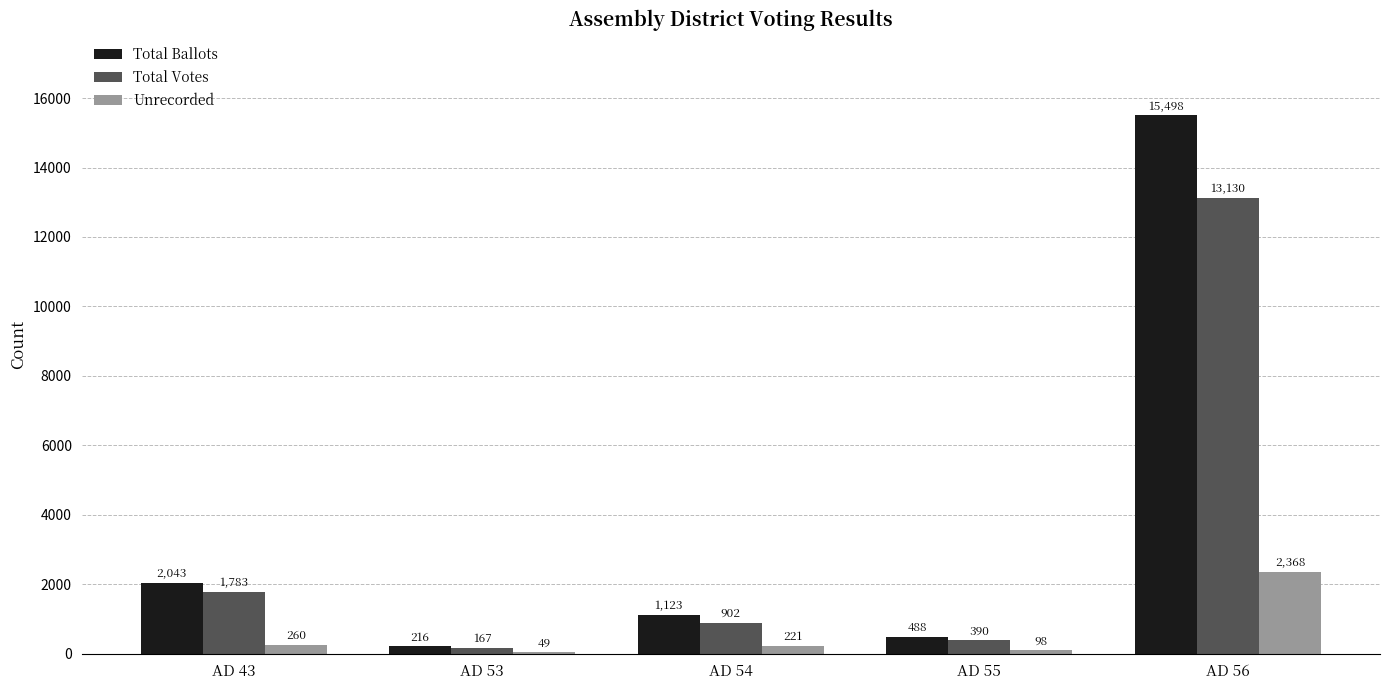

What are all the series names shown in the legend?

Total Ballots, Total Votes, Unrecorded